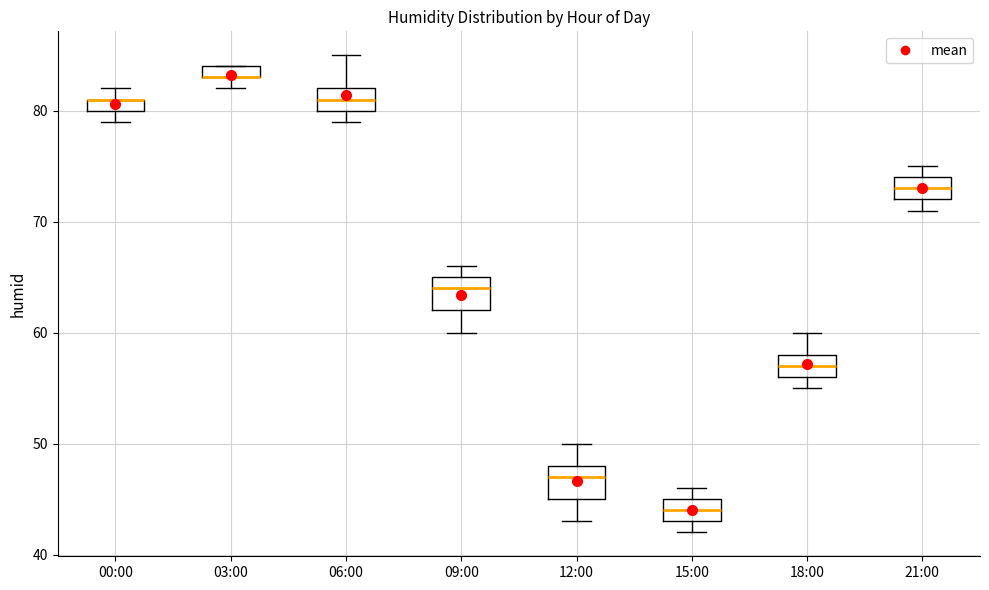

Where does the median line of the box for 15:00 sit on the y-axis? The values are not printed on the chart, so give them approximately, as read against the axis.

44